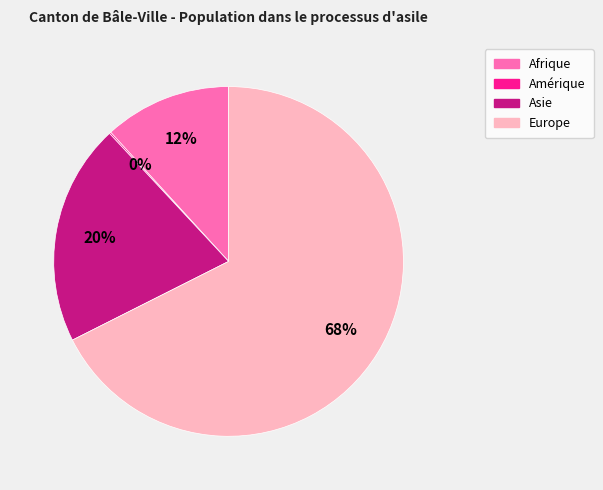

To the nearest percent, what is the average slice percentage?

25%